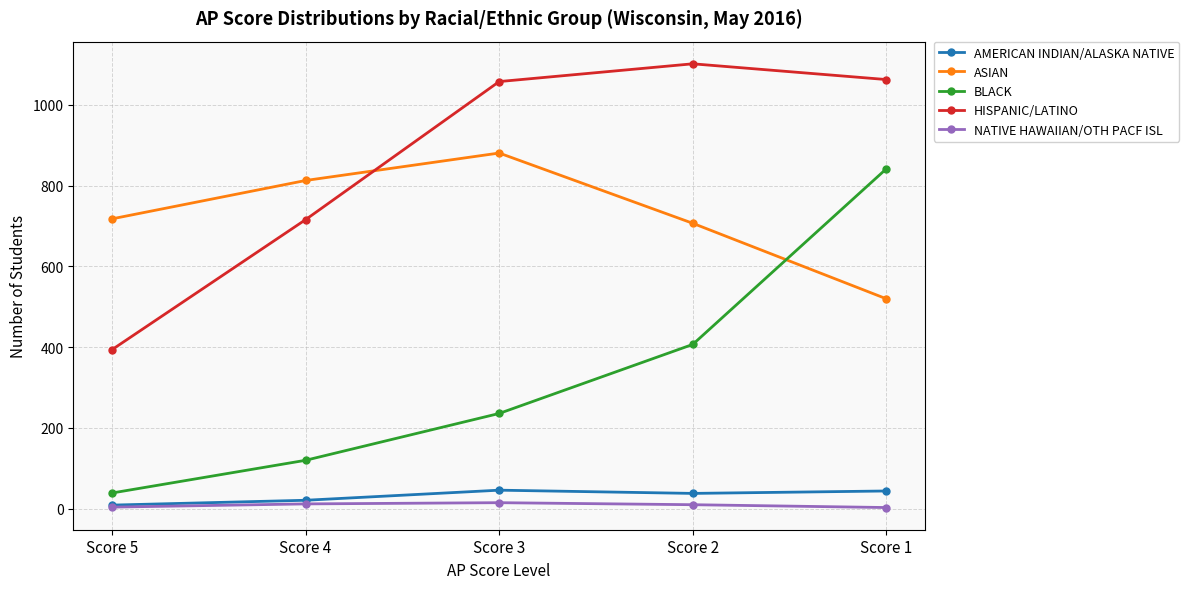

What is the value of the ASIAN point at the 5th from the left?

520